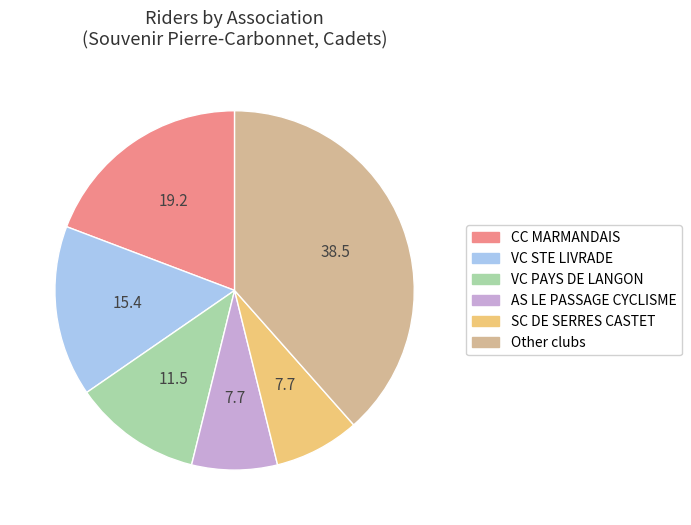

Is it true that VC PAYS DE LANGON is 12% of the pie?

True